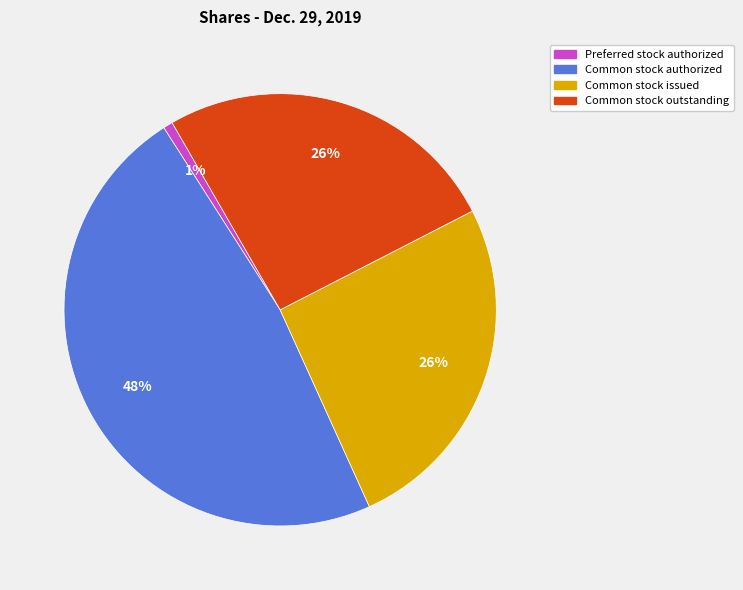

Is there any slice that represents more than half of the pie?

No